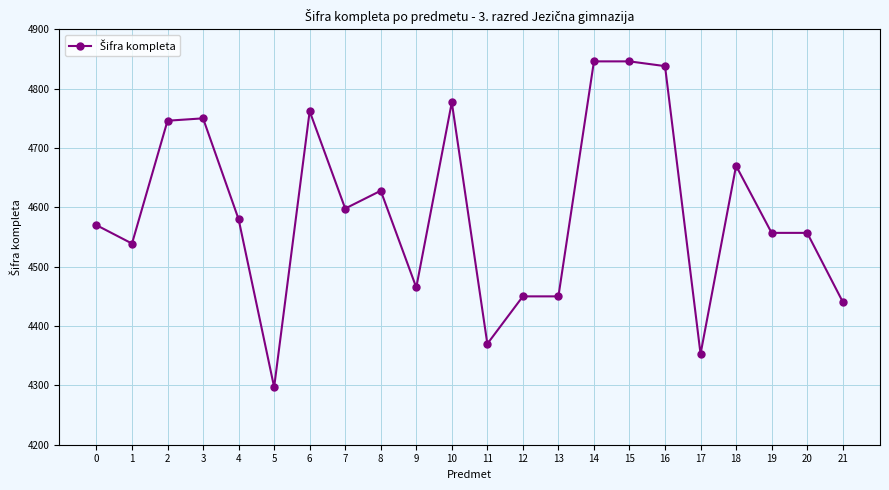

What is the value of the 13th point from the left?

4450